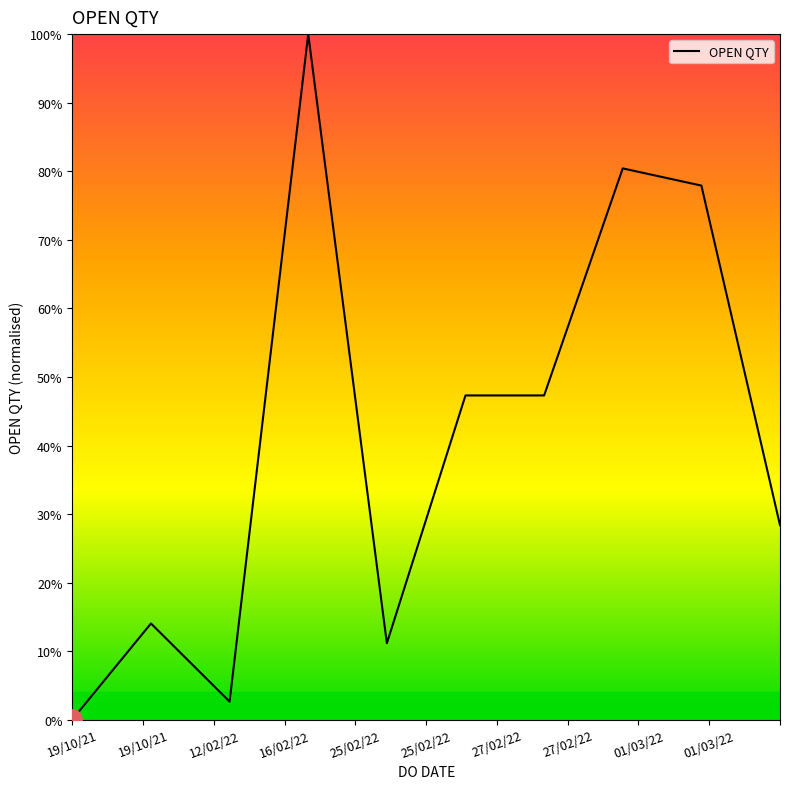

What is the maximum value shown in the chart?

100.0